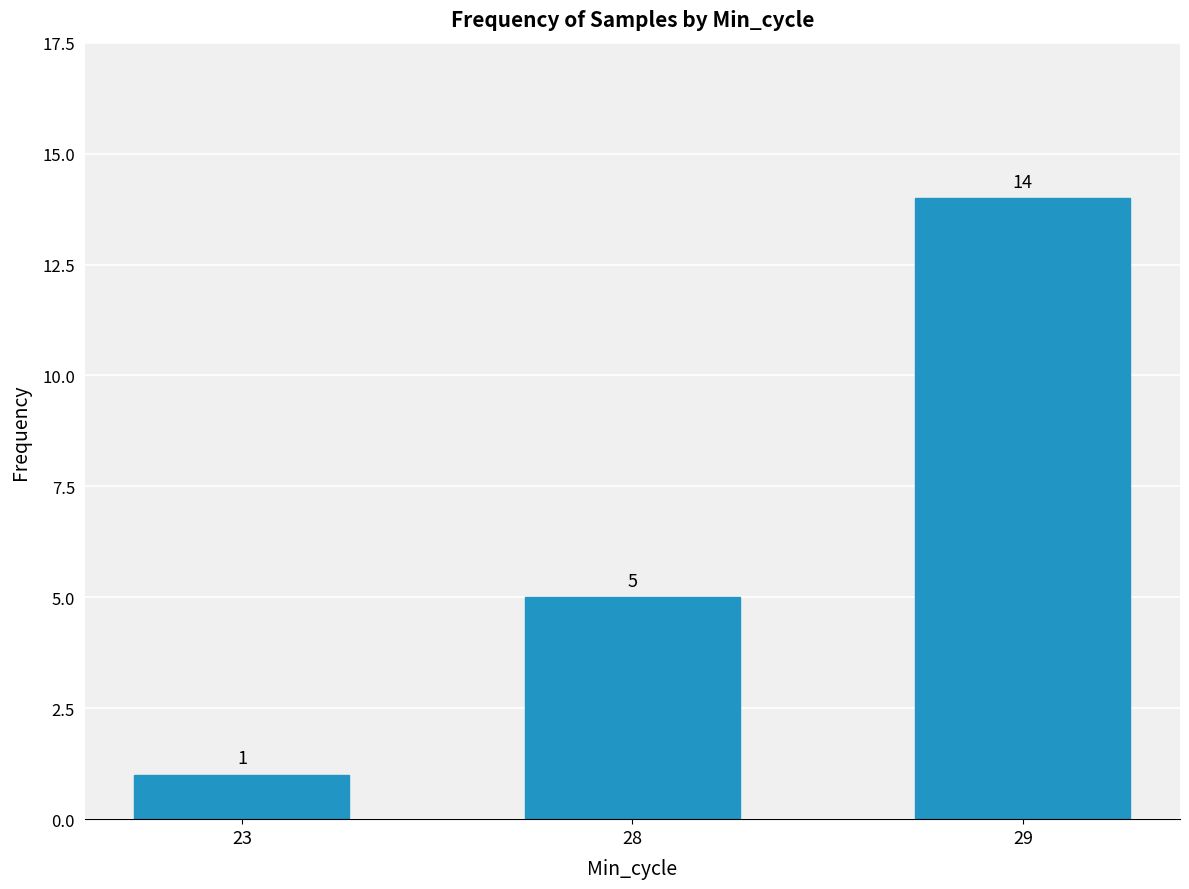

How many bars are there in total?

3